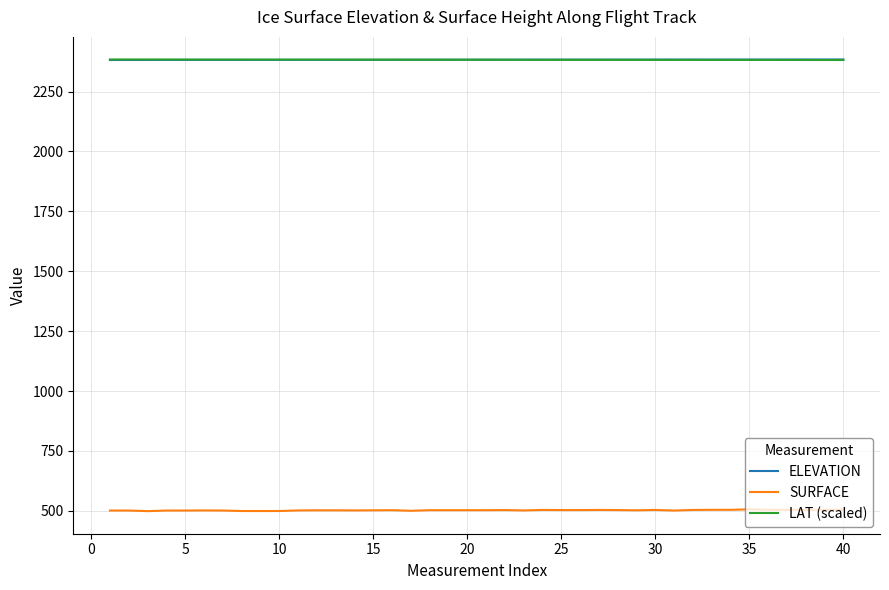

What is the maximum value for ELEVATION?

2384.0